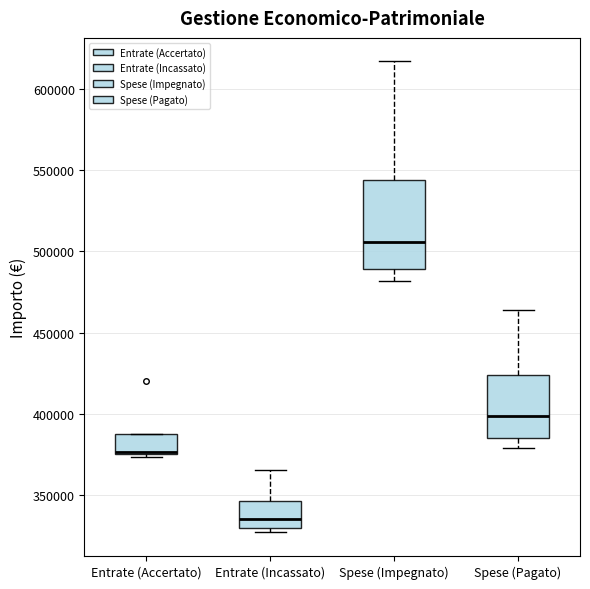

Reading left to right, read every box against the y-axis: the position of its median line, the range the box covers, and the ends of its whiskers. The values are not printed on the chart, so give them approximately, as read against the axis.

Entrate (Accertato): median 375000 (drawn on the box's lower edge), box 375000 to 390000, whiskers 375000 (just below the box's lower edge) to 390000
Entrate (Incassato): median 335000, box 330000 to 345000, whiskers 325000 to 365000
Spese (Impegnato): median 505000, box 490000 to 545000, whiskers 480000 to 615000
Spese (Pagato): median 400000, box 385000 to 425000, whiskers 380000 to 465000